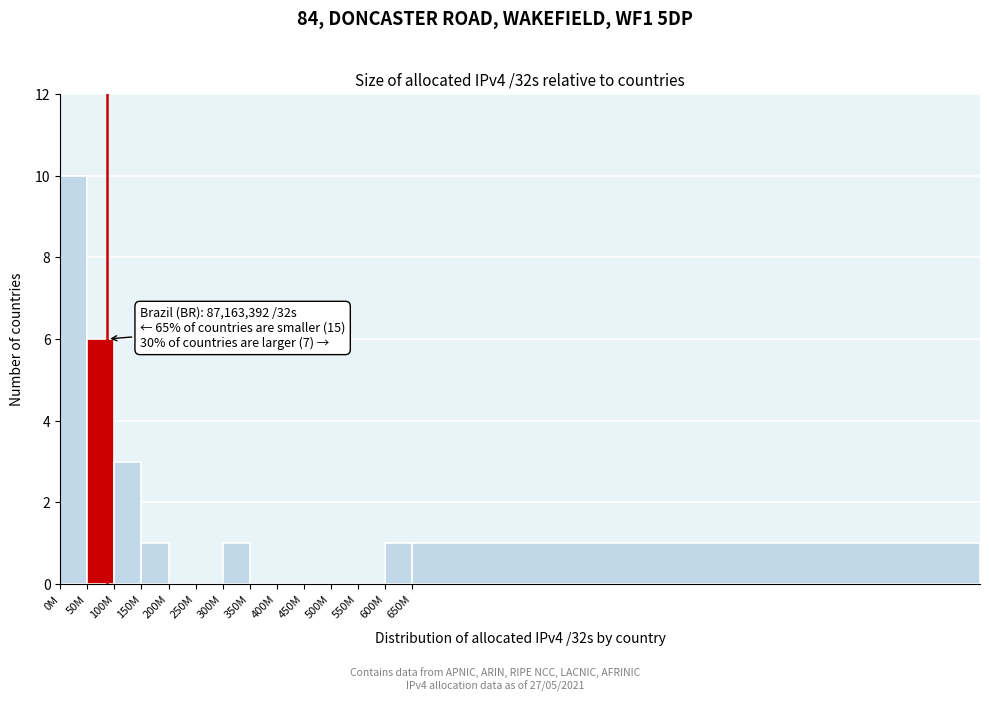

Reading left to right, transcribe all the data shown in this chart.

0M=10	50M=6	100M=3	150M=1	200M=0	250M=0	300M=1	350M=0	400M=0	450M=0	500M=0	550M=0	600M=1	650M=1